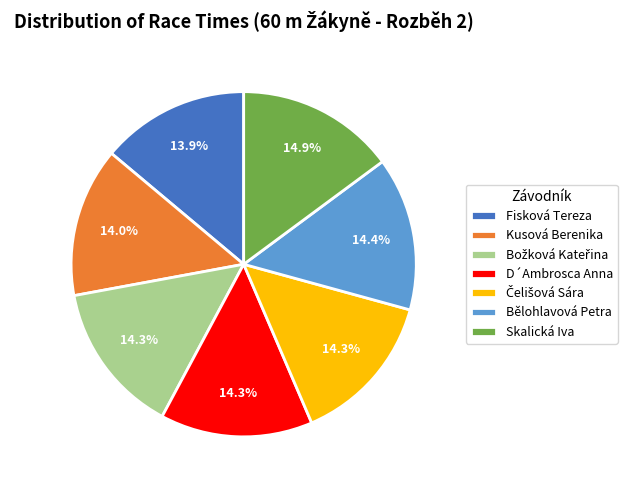

Does Kusová Berenika represent more than half of the total?

No